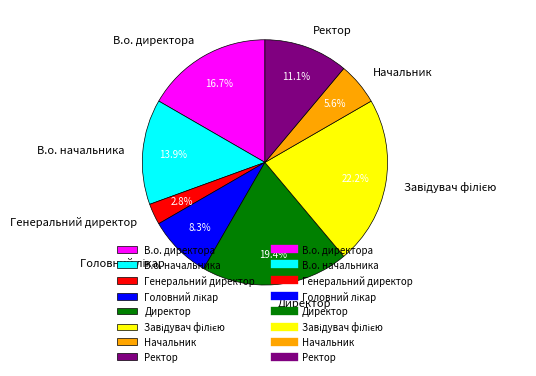

What percentage is the Директор slice, to the nearest percent?

19%